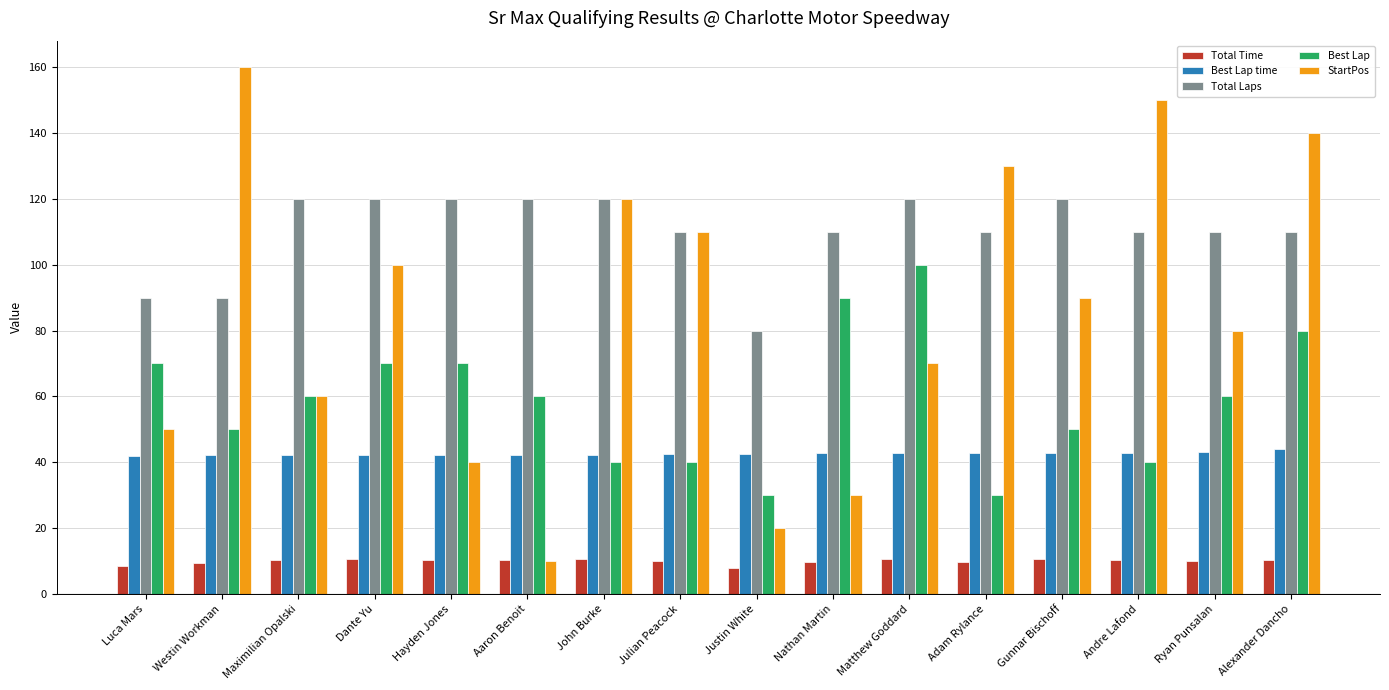

What is the average value of the Best Lap series?

58.8